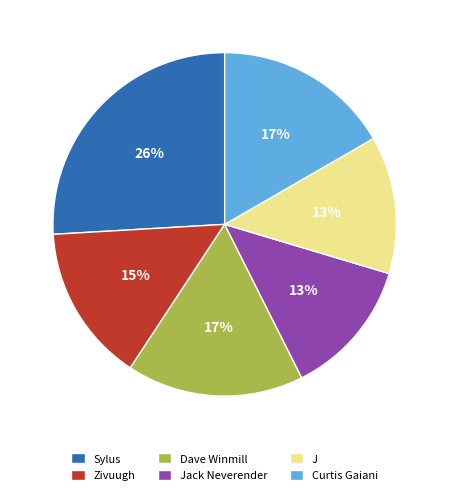

Between Dave Winmill and J, which is larger?

Dave Winmill